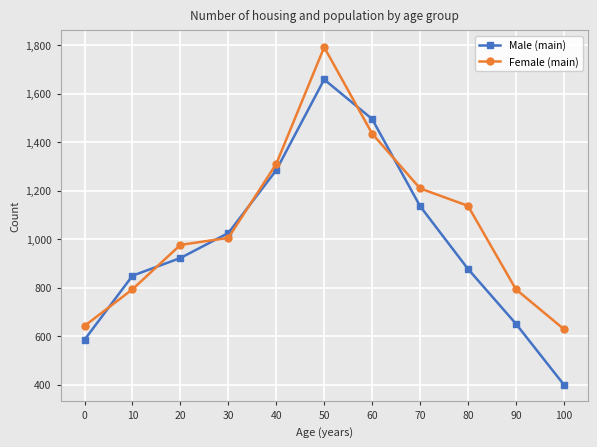

How many series are shown in this chart?

2